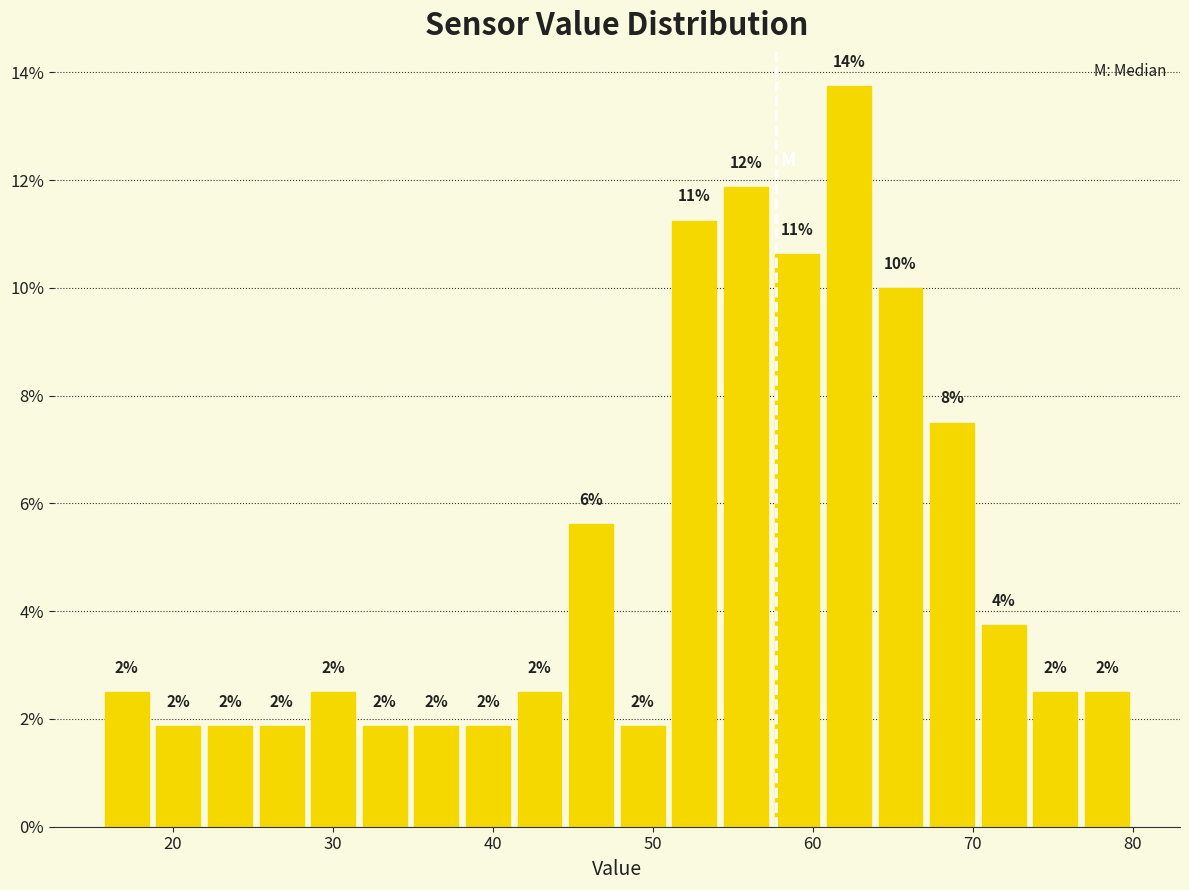

Read against the x-axis, roughly where is the centre of the tallest bar?

62